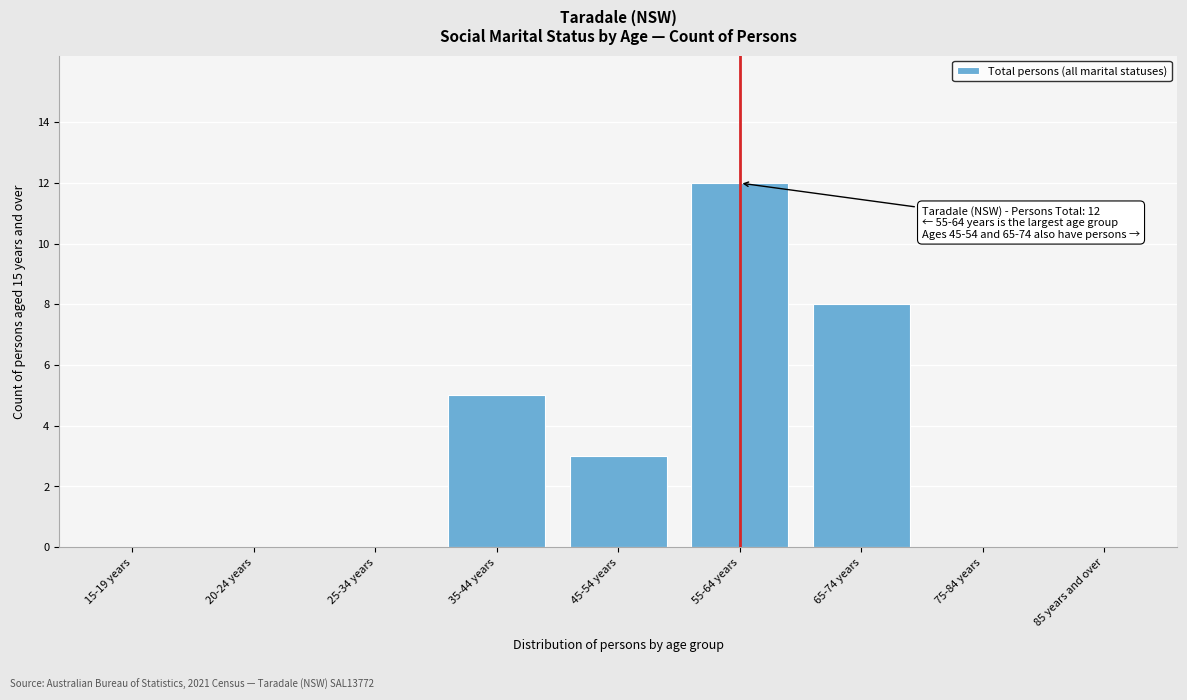

Reading left to right, transcribe all the data shown in this chart.

15-19 years=0	20-24 years=0	25-34 years=0	35-44 years=5	45-54 years=3	55-64 years=12	65-74 years=8	75-84 years=0	85 years and over=0